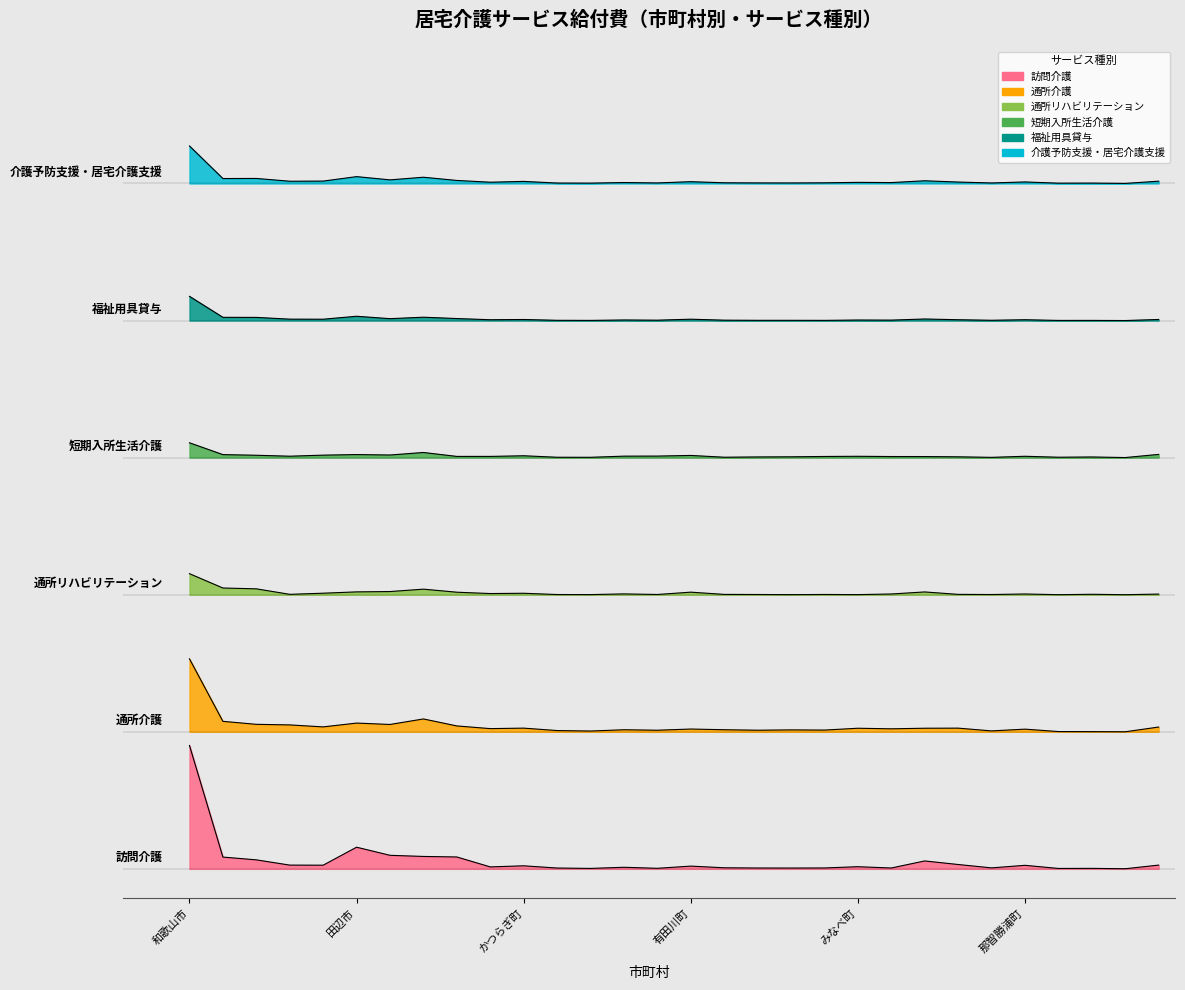

Reading left to right, what are all the values shown in this chart?

訪問介護: 和歌山市=1.3	海南市=0.1	橋本市=0.1	有田市=0.0	御坊市=0.0	田辺市=0.2	新宮市=0.1	紀の川市=0.1	岩出市=0.1	紀美野町=0.0	かつらぎ町=0.0	九度山町=0.0	高野町=0.0	湯浅町=0.0	広川町=0.0	有田川町=0.0	美浜町=0.0	日高町=0.0	由良町=0.0	印南町=0.0	みなべ町=0.0	日高川町=0.0	白浜町=0.1	上富田町=0.0	すさみ町=0.0	那智勝浦町=0.0	太地町=0.0	古座川町=0.0	北山村=0.0	串本町=0.0
通所介護: 和歌山市=2.1	海南市=1.5	橋本市=1.5	有田市=1.5	御坊市=1.4	田辺市=1.5	新宮市=1.5	紀の川市=1.5	岩出市=1.5	紀美野町=1.4	かつらぎ町=1.4	九度山町=1.4	高野町=1.4	湯浅町=1.4	広川町=1.4	有田川町=1.4	美浜町=1.4	日高町=1.4	由良町=1.4	印南町=1.4	みなべ町=1.4	日高川町=1.4	白浜町=1.4	上富田町=1.4	すさみ町=1.4	那智勝浦町=1.4	太地町=1.4	古座川町=1.4	北山村=1.4	串本町=1.4
通所リハビリテーション: 和歌山市=3.0	海南市=2.9	橋本市=2.9	有田市=2.8	御坊市=2.8	田辺市=2.8	新宮市=2.8	紀の川市=2.9	岩出市=2.8	紀美野町=2.8	かつらぎ町=2.8	九度山町=2.8	高野町=2.8	湯浅町=2.8	広川町=2.8	有田川町=2.8	美浜町=2.8	日高町=2.8	由良町=2.8	印南町=2.8	みなべ町=2.8	日高川町=2.8	白浜町=2.8	上富田町=2.8	すさみ町=2.8	那智勝浦町=2.8	太地町=2.8	古座川町=2.8	北山村=2.8	串本町=2.8
短期入所生活介護: 和歌山市=4.4	海南市=4.2	橋本市=4.2	有田市=4.2	御坊市=4.2	田辺市=4.2	新宮市=4.2	紀の川市=4.3	岩出市=4.2	紀美野町=4.2	かつらぎ町=4.2	九度山町=4.2	高野町=4.2	湯浅町=4.2	広川町=4.2	有田川町=4.2	美浜町=4.2	日高町=4.2	由良町=4.2	印南町=4.2	みなべ町=4.2	日高川町=4.2	白浜町=4.2	上富田町=4.2	すさみ町=4.2	那智勝浦町=4.2	太地町=4.2	古座川町=4.2	北山村=4.2	串本町=4.2
福祉用具貸与: 和歌山市=5.8	海南市=5.6	橋本市=5.6	有田市=5.6	御坊市=5.6	田辺市=5.6	新宮市=5.6	紀の川市=5.6	岩出市=5.6	紀美野町=5.6	かつらぎ町=5.6	九度山町=5.6	高野町=5.6	湯浅町=5.6	広川町=5.6	有田川町=5.6	美浜町=5.6	日高町=5.6	由良町=5.6	印南町=5.6	みなべ町=5.6	日高川町=5.6	白浜町=5.6	上富田町=5.6	すさみ町=5.6	那智勝浦町=5.6	太地町=5.6	古座川町=5.6	北山村=5.6	串本町=5.6
介護予防支援・居宅介護支援: 和歌山市=7.4	海南市=7.1	橋本市=7.1	有田市=7.0	御坊市=7.0	田辺市=7.1	新宮市=7.0	紀の川市=7.1	岩出市=7.0	紀美野町=7.0	かつらぎ町=7.0	九度山町=7.0	高野町=7.0	湯浅町=7.0	広川町=7.0	有田川町=7.0	美浜町=7.0	日高町=7.0	由良町=7.0	印南町=7.0	みなべ町=7.0	日高川町=7.0	白浜町=7.0	上富田町=7.0	すさみ町=7.0	那智勝浦町=7.0	太地町=7.0	古座川町=7.0	北山村=7.0	串本町=7.0